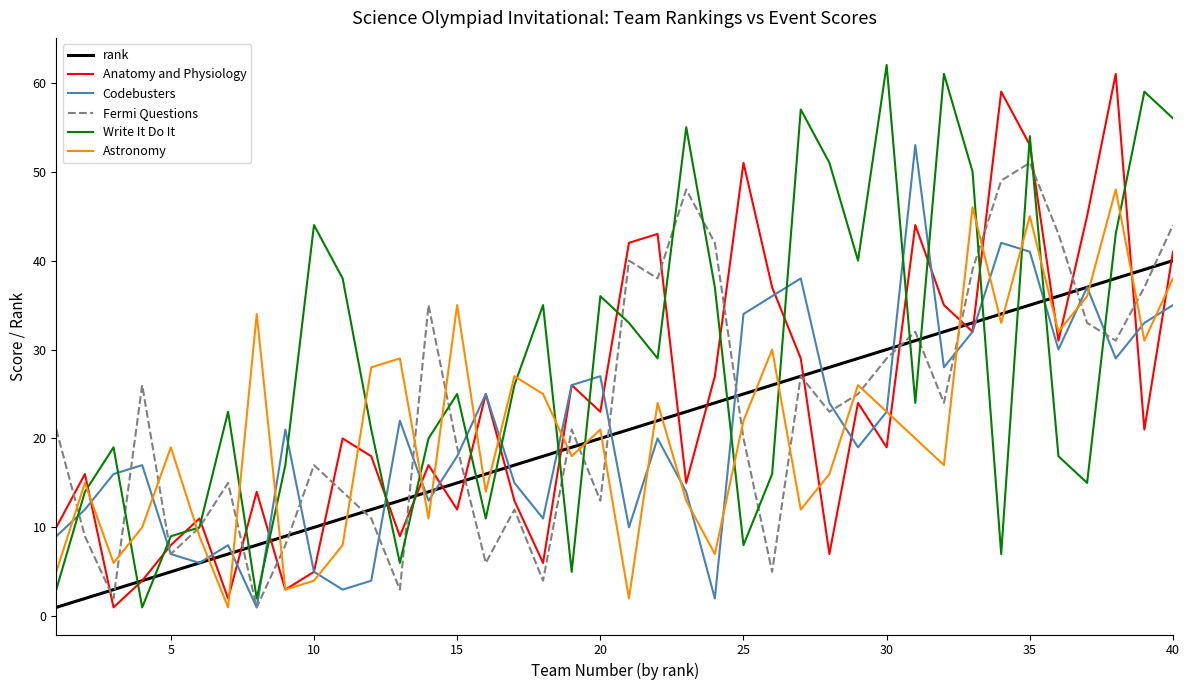

Which series has the largest total across all categories?

Write It Do It